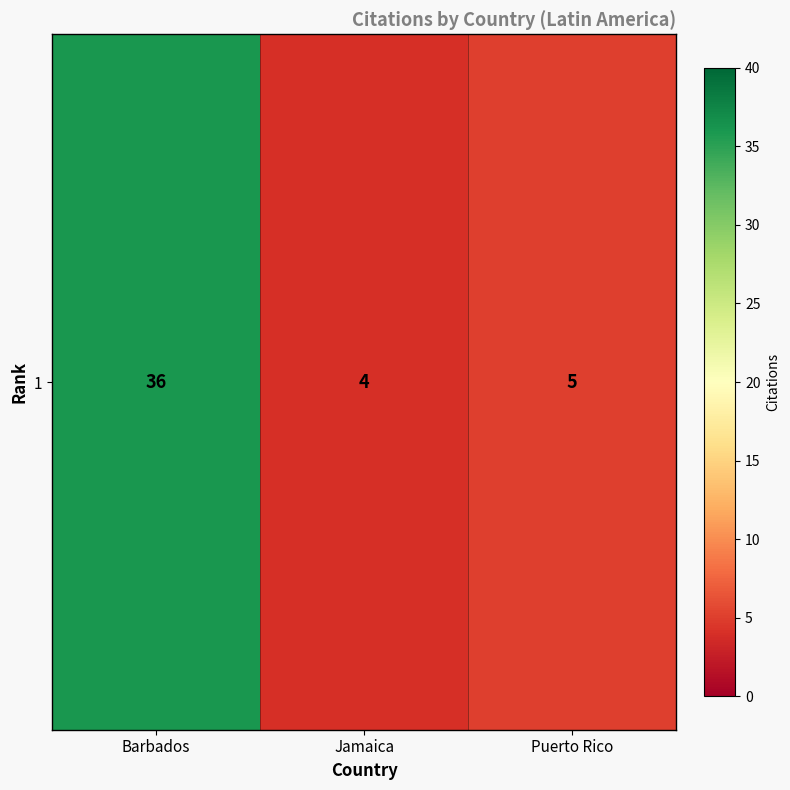

The chart shows a value of 5 at Puerto Rico. True or false?

True